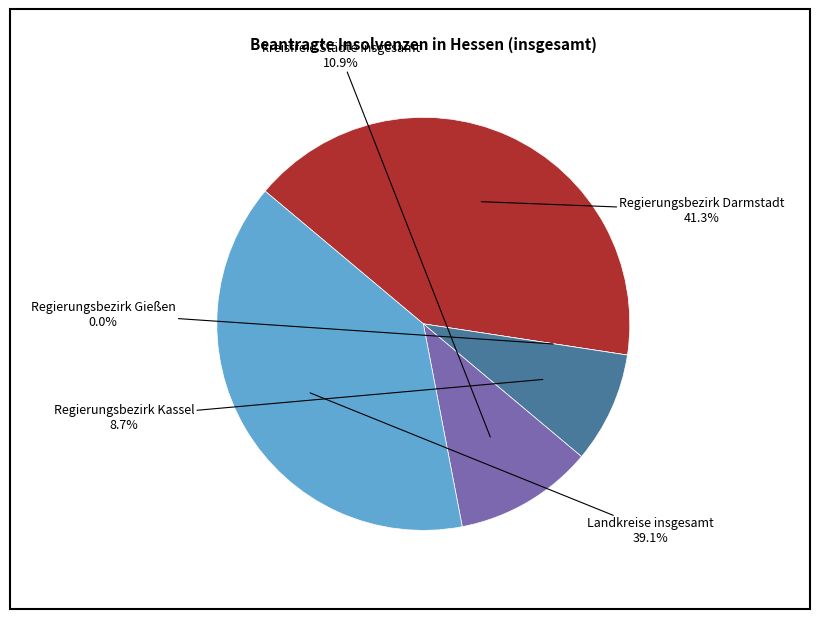

Count the number of slices in the pie.

5